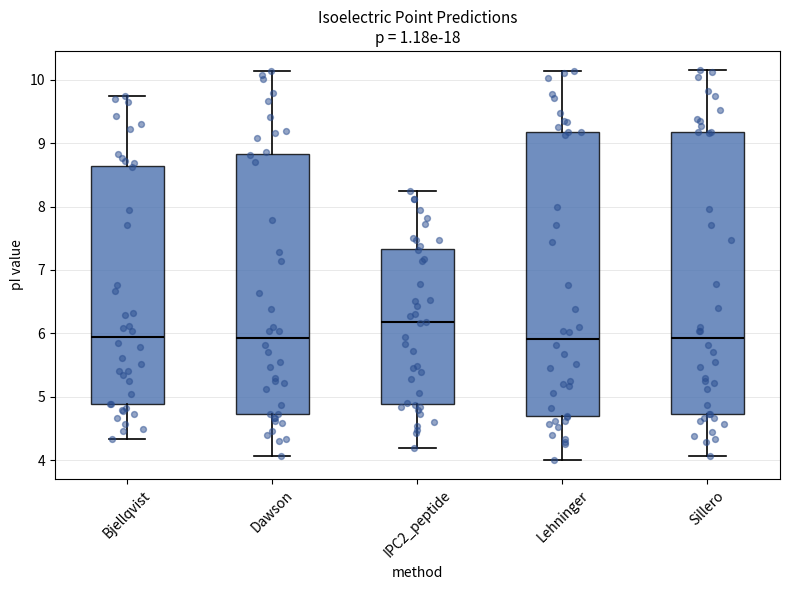

Where does the lower whisker of the box for IPC2_peptide end on the y-axis? The values are not printed on the chart, so give them approximately, as read against the axis.

4.2